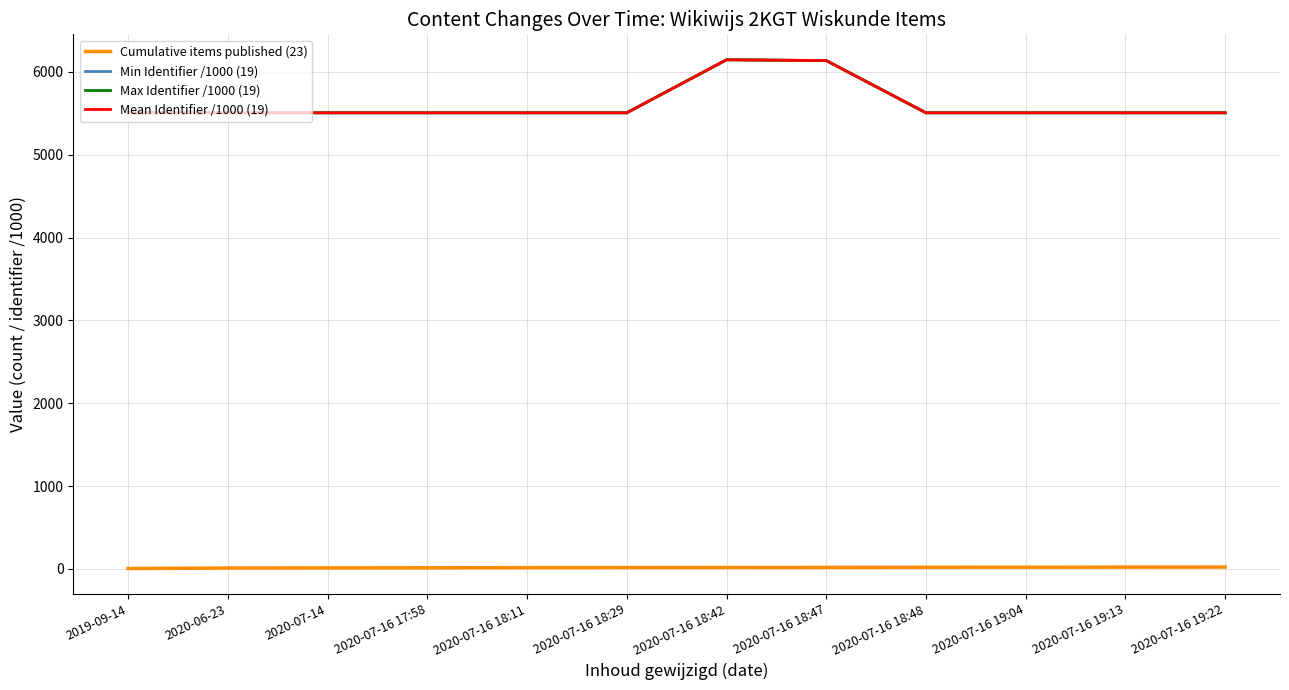

Does the chart display data point markers on the line(s)?

No